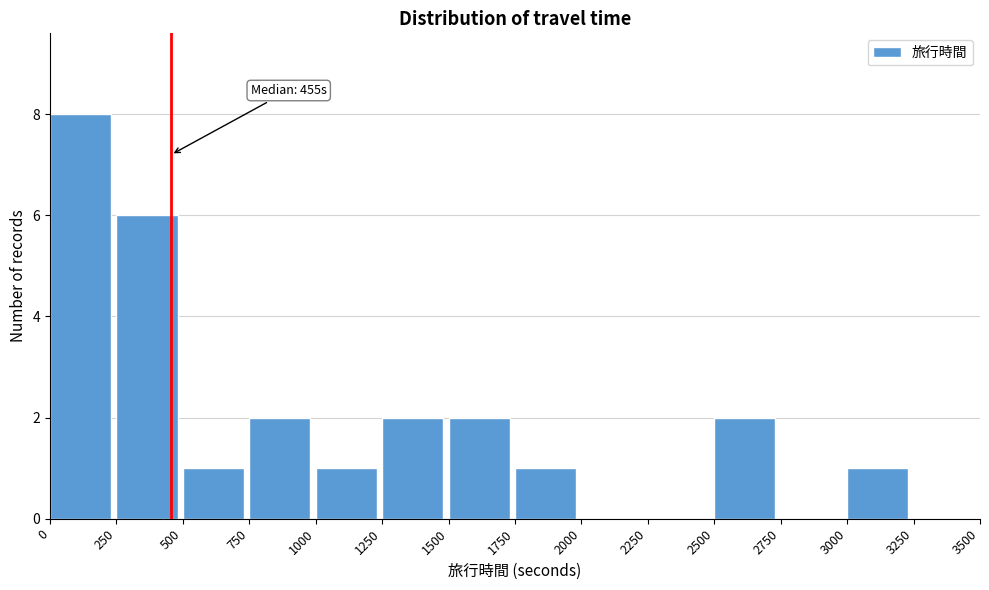

Over which range of the x-axis is the bar tallest?

0 to 250